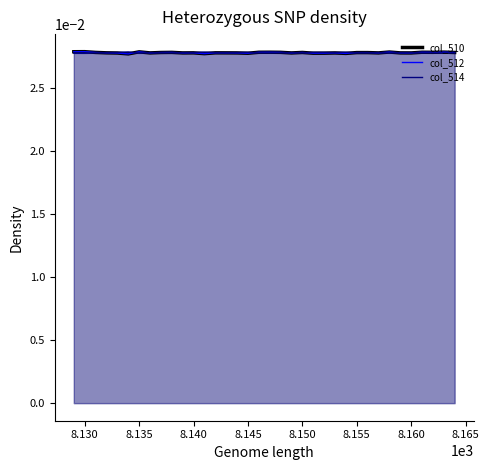

What is the label of the 4th point from the left?

8.140